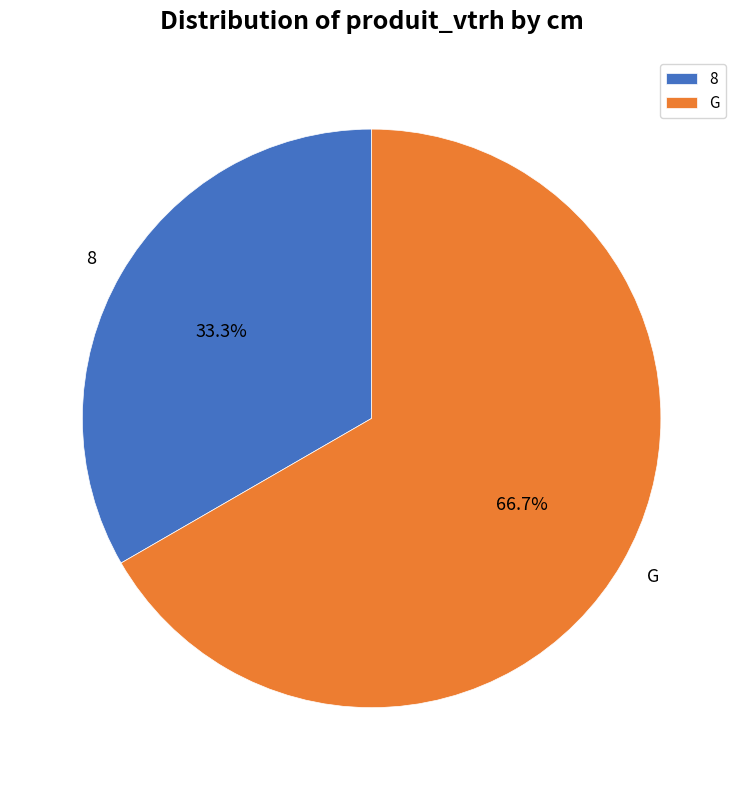

How many slices are in this pie chart?

2